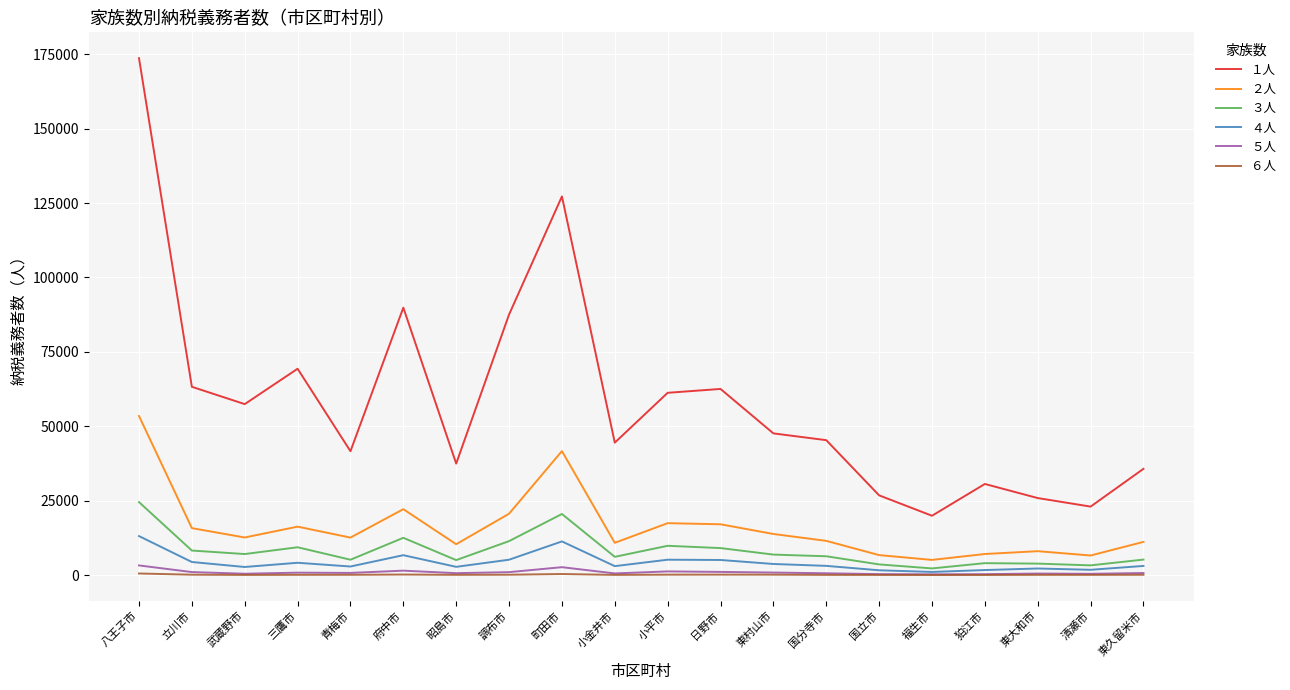

Is it true that ３人 equals 33721 at 町田市?

False